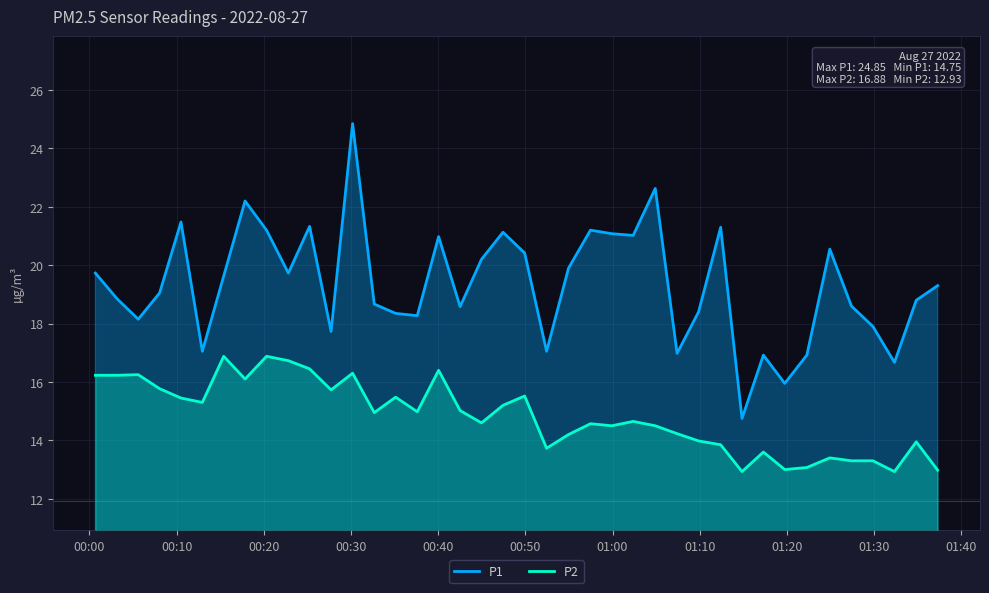

True or false: P2 and P1 intersect in this chart.

False